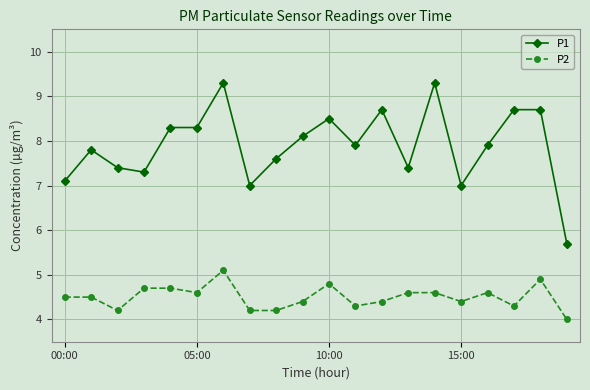

True or false: P2 and P1 cross at least once.

False